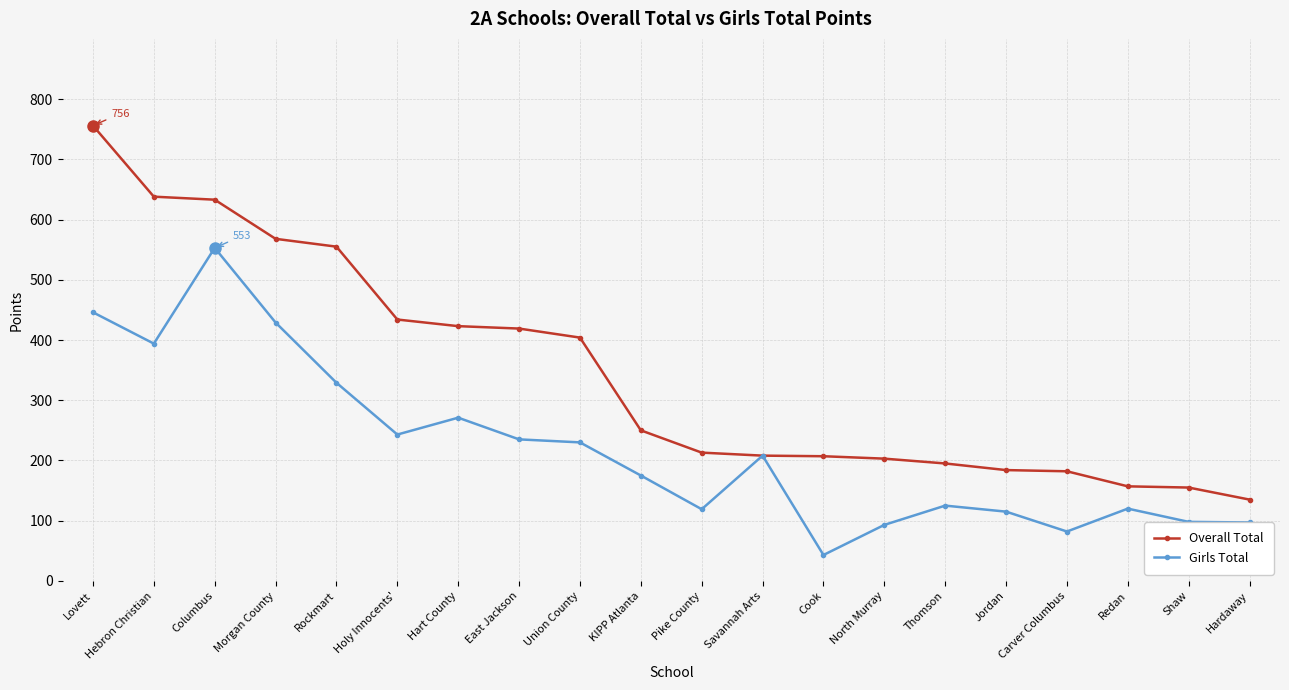

What is the label of the 13th point from the left?

Cook